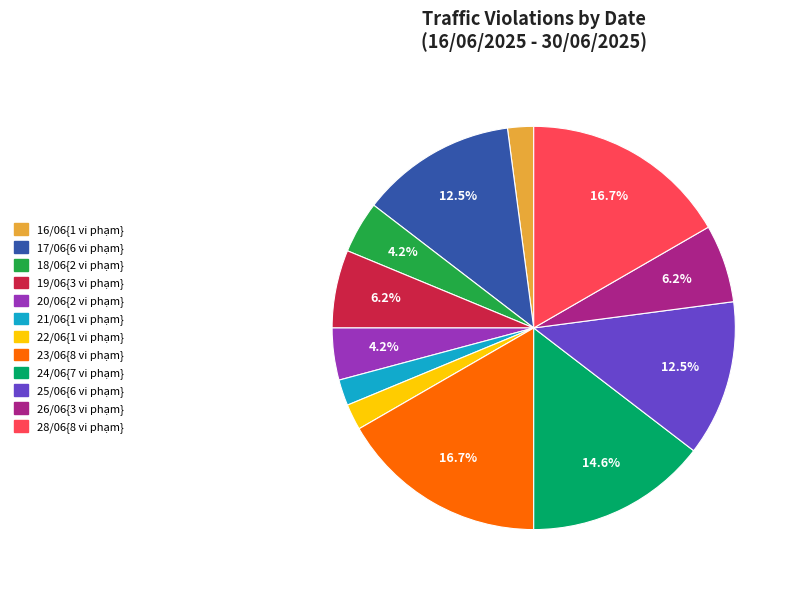

Is there a majority slice in this chart?

No